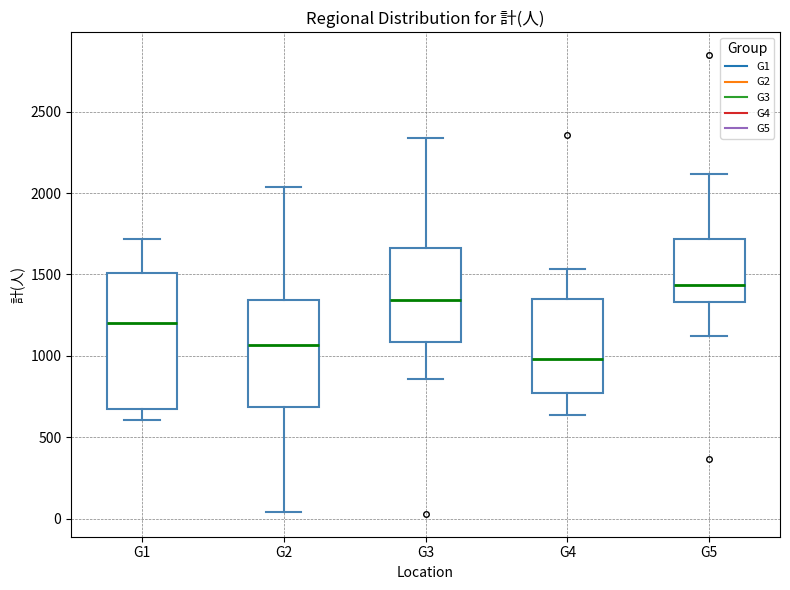

Where does the lower whisker of the box for G2 end on the y-axis? The values are not printed on the chart, so give them approximately, as read against the axis.

50